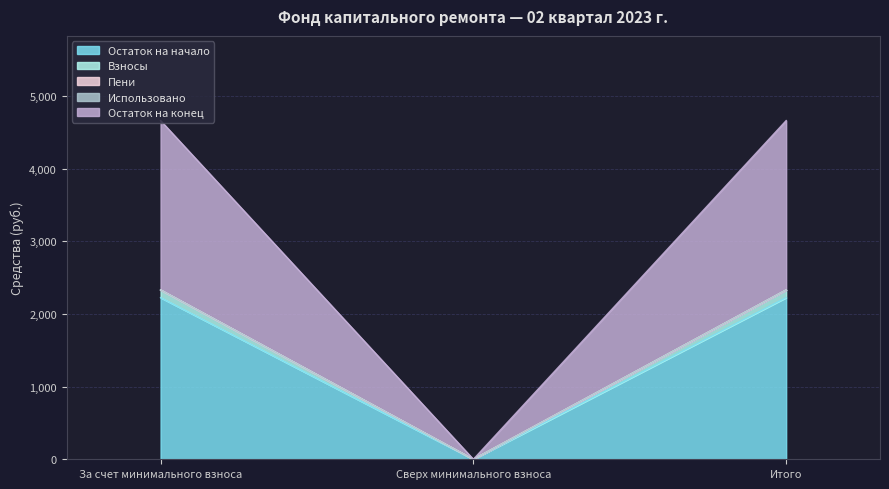

What is the highest value of the Остаток на начало series?

2224.7